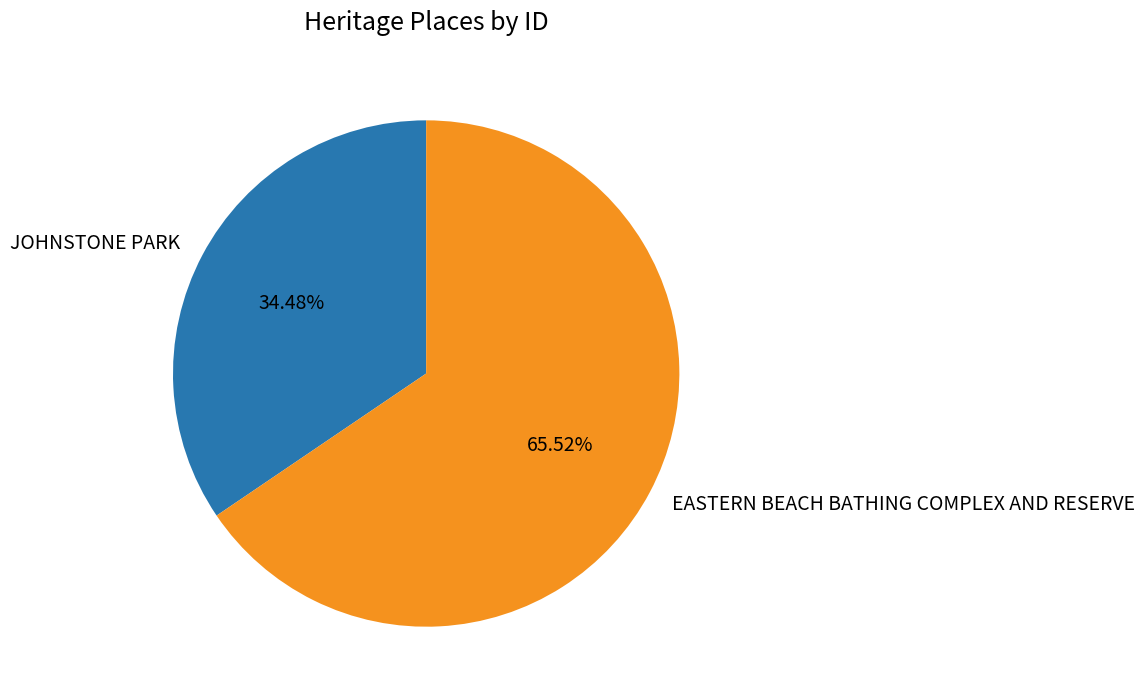

Between JOHNSTONE PARK and EASTERN BEACH BATHING COMPLEX AND RESERVE, which is larger?

EASTERN BEACH BATHING COMPLEX AND RESERVE